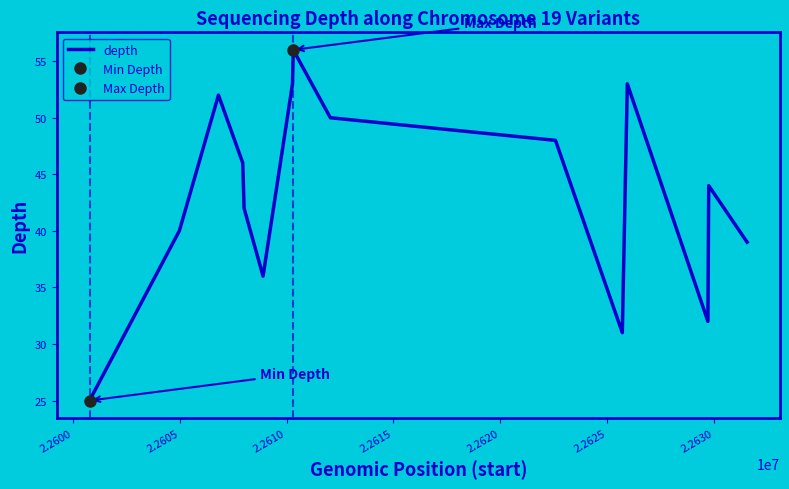

What is the highest value of the depth series?

56